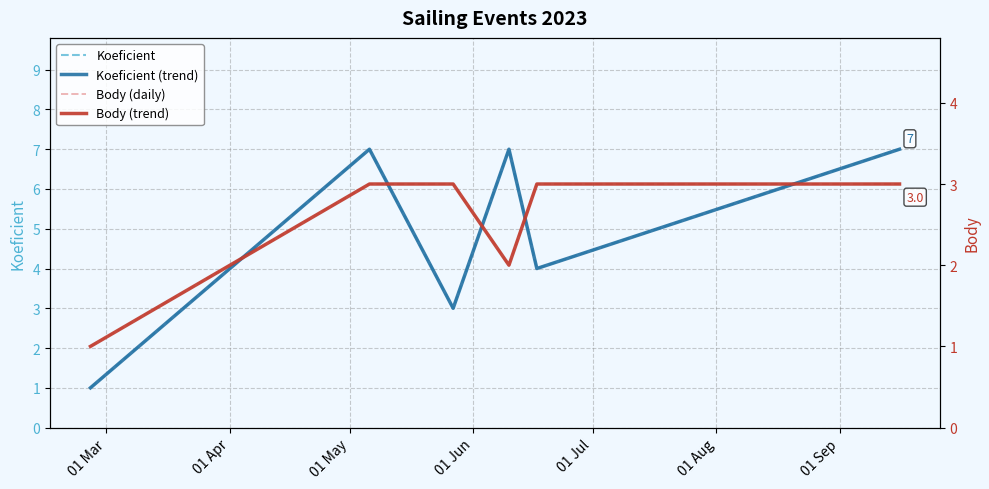

At which category does Body (daily) reach its first local valley?

01 Jun